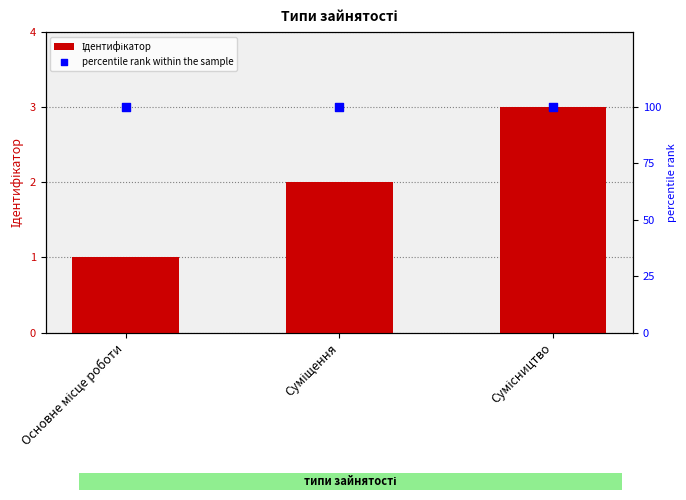

What is the total value across all series at Основне місце роботи?

101